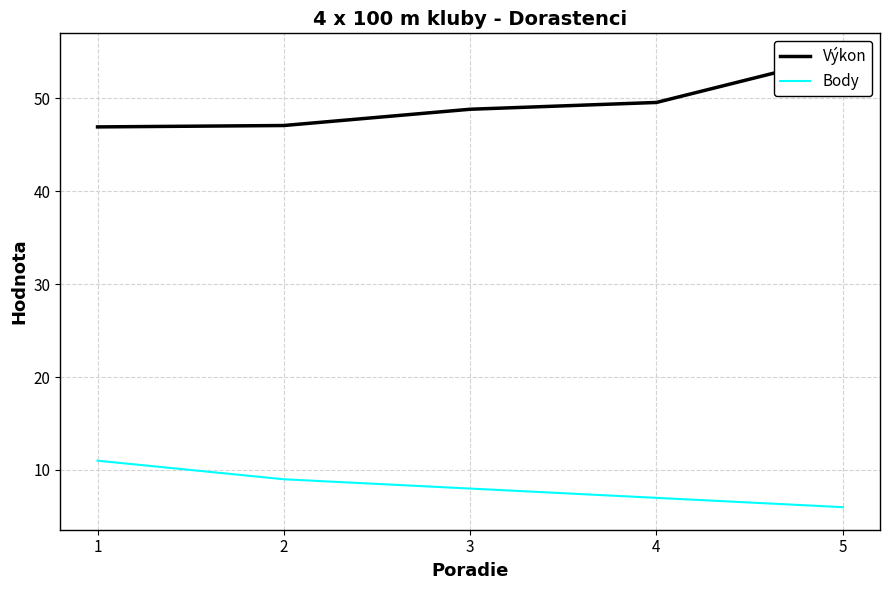

What are all the series names shown in the legend?

Výkon, Body